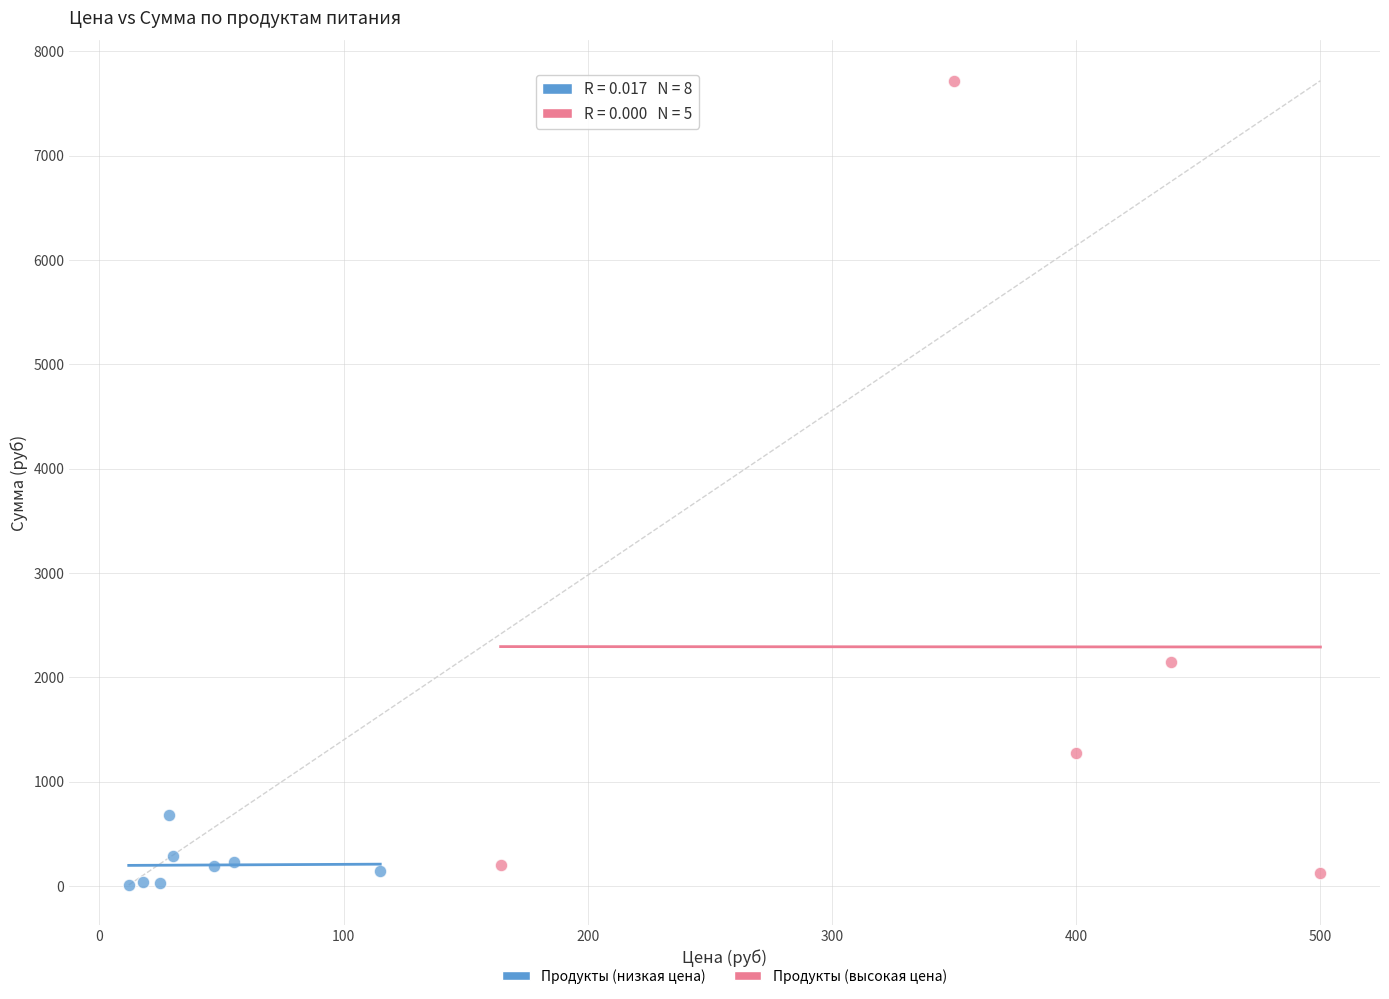

Which series has the largest Y range (max minus min)?

Продукты (высокая цена)